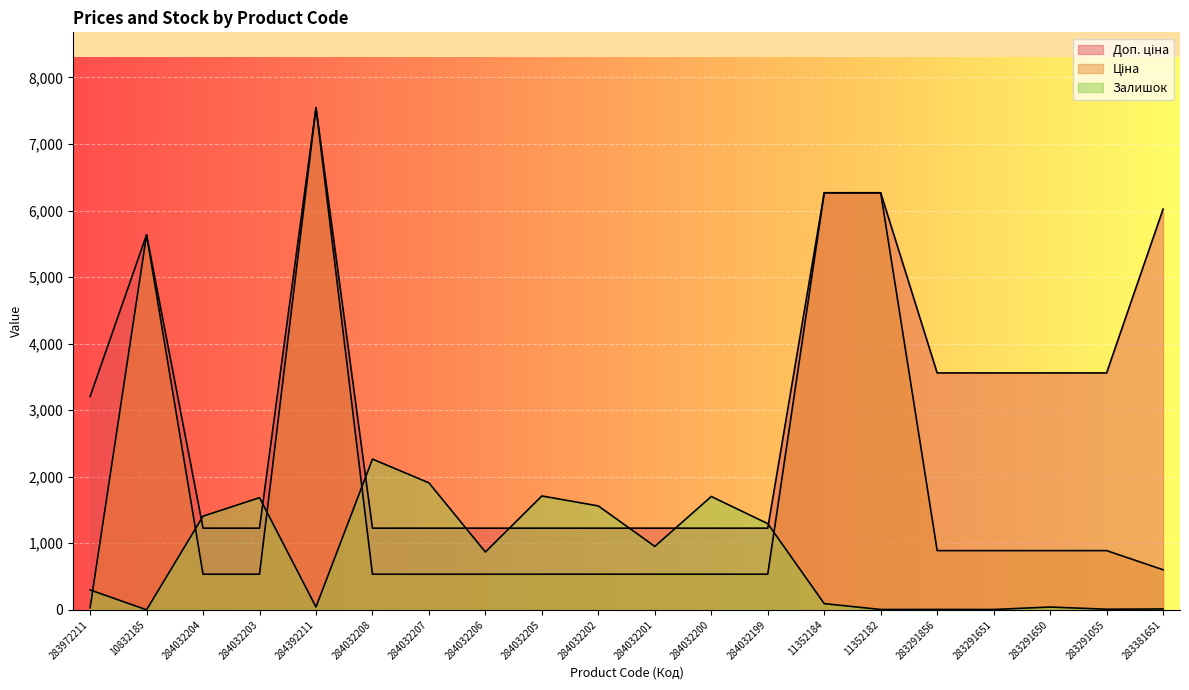

Where is Залишок nearest to the value 1132?

284032199